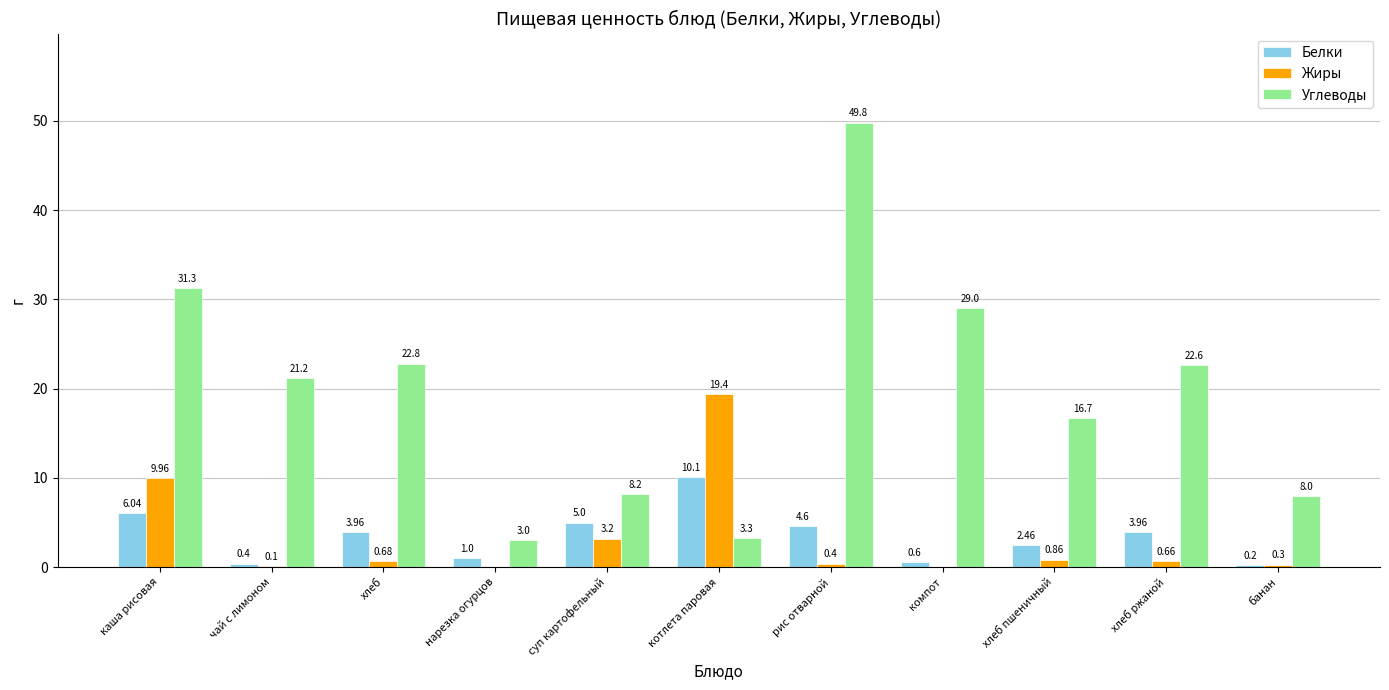

Which category has the highest value in the Белки series?

котлета паровая